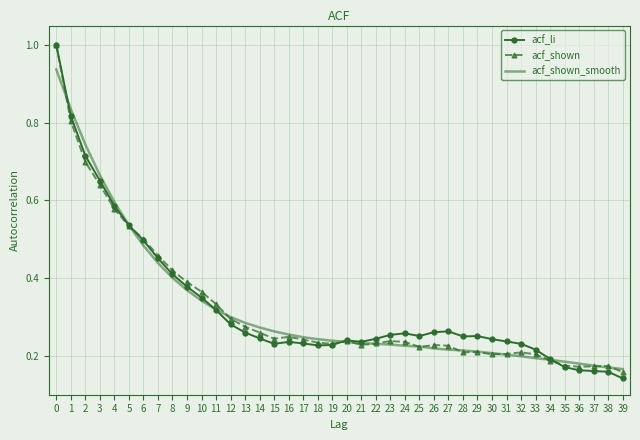

How many acf_li values are between 0 and 1?

40